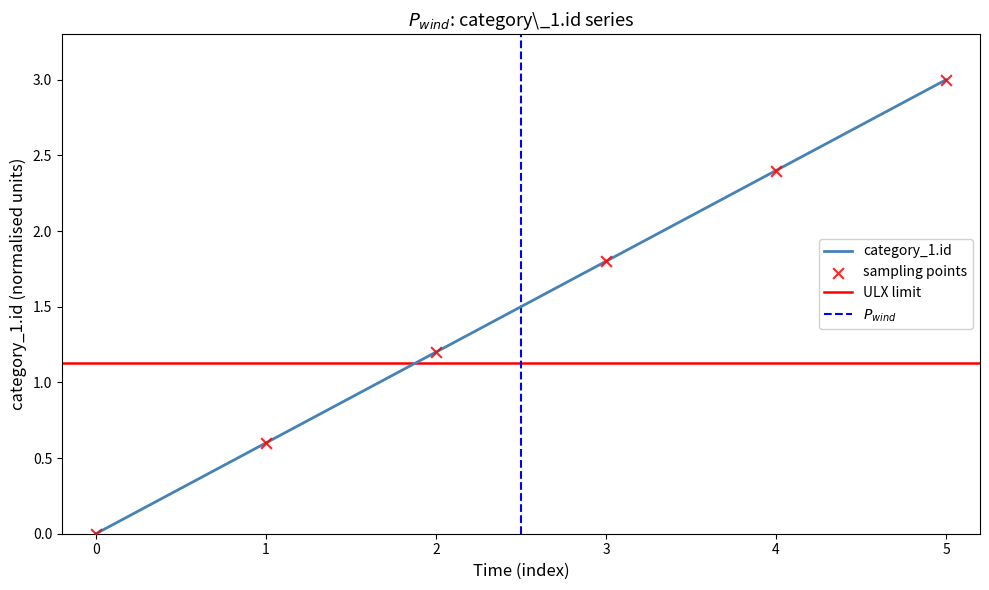

Is it true that category_1.id equals 0.0 at 0?

True